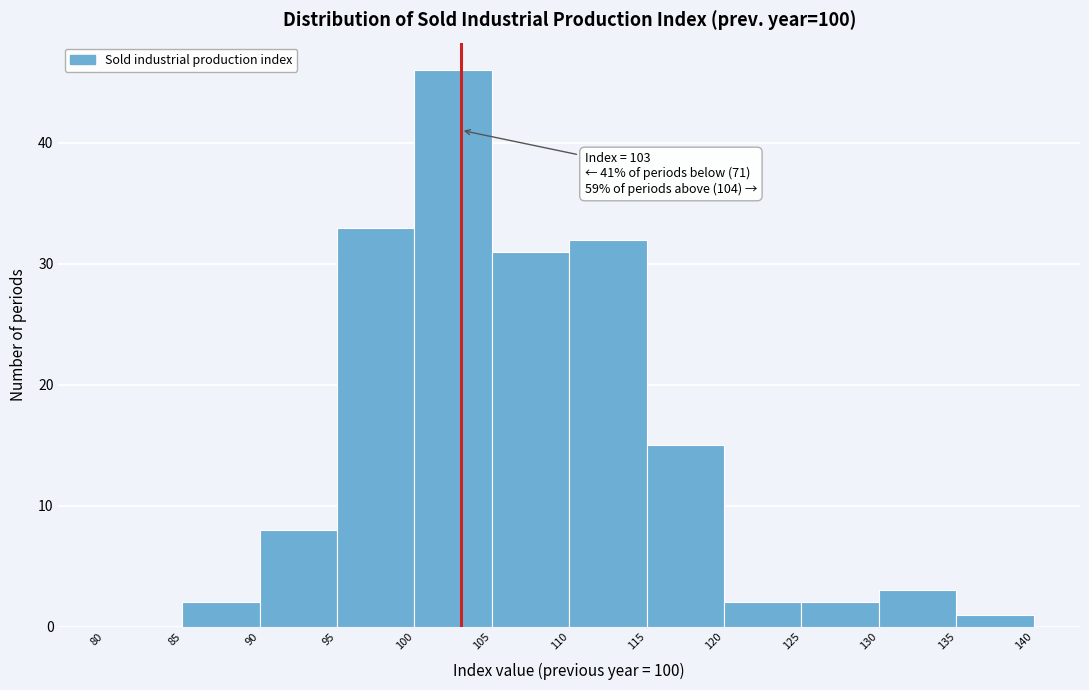

Over which range of the x-axis is the bar tallest?

100 to 105